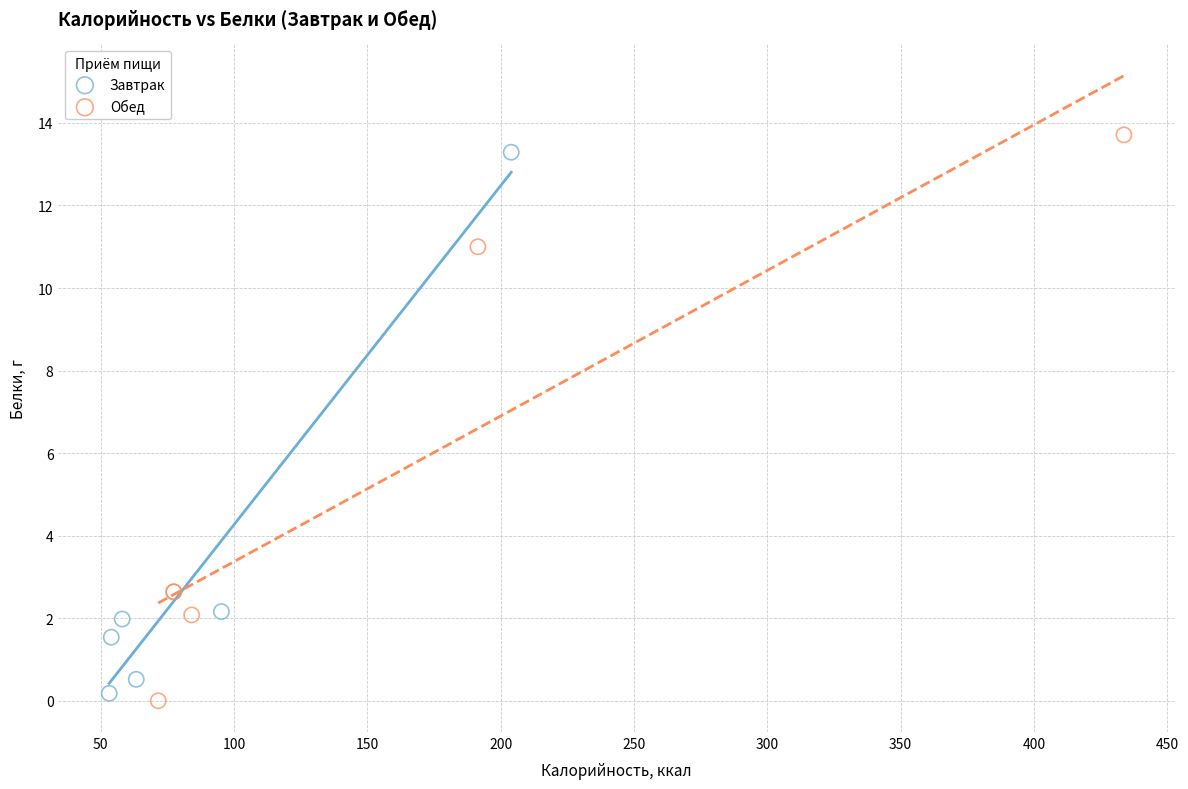

What are all the series names shown in the legend?

Завтрак, Обед